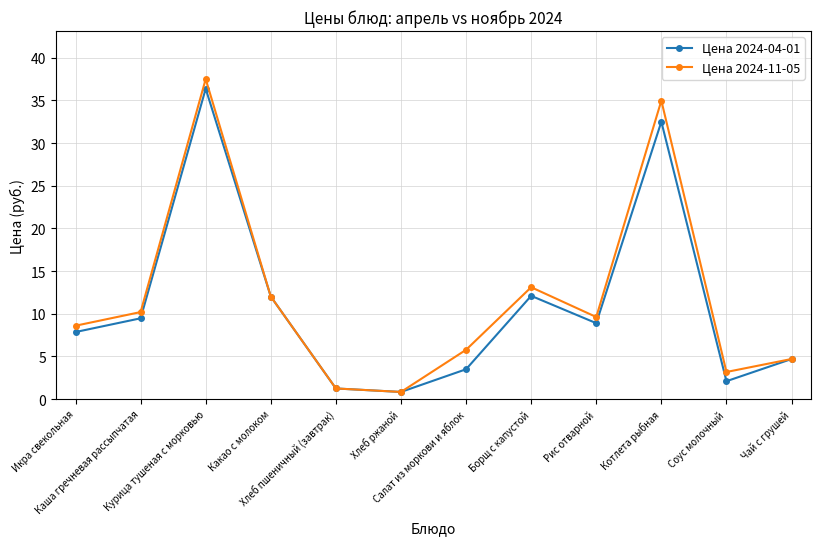

Rank the series by their maximum value, from lowest to highest.

Цена 2024-04-01, Цена 2024-11-05